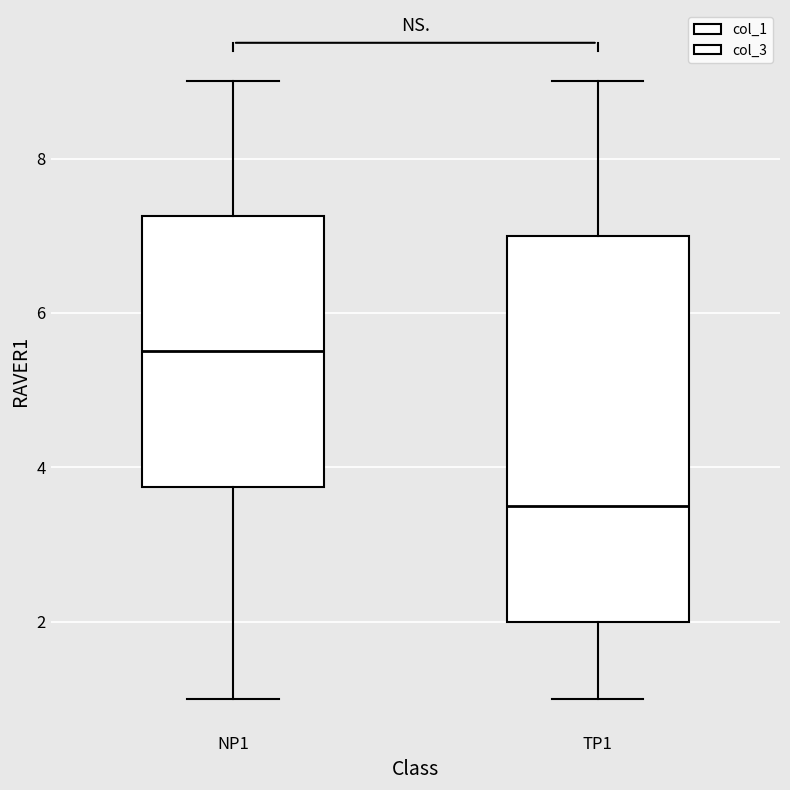

Reading left to right, transcribe this box plot: for each box, give where its median line is, the range the box spans, and where its two whiskers end, as read against the y-axis. The values are not printed on the chart, so give them approximately, as read against the axis.

NP1: median 5.6, box 3.8 to 7.2, whiskers 1.0 to 9.0
TP1: median 3.6, box 2.0 to 7.0, whiskers 1.0 to 9.0